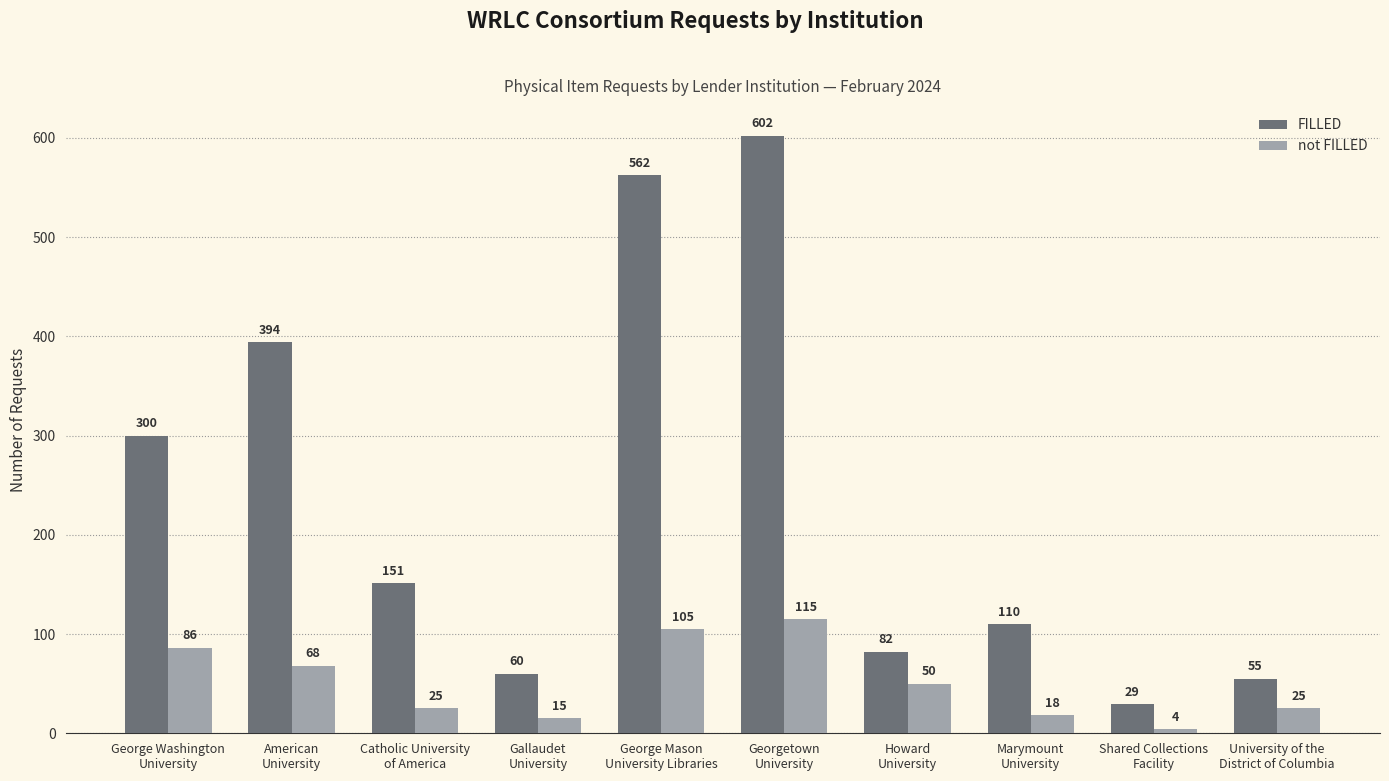

At how many categories does at least one series exceed 69?

7